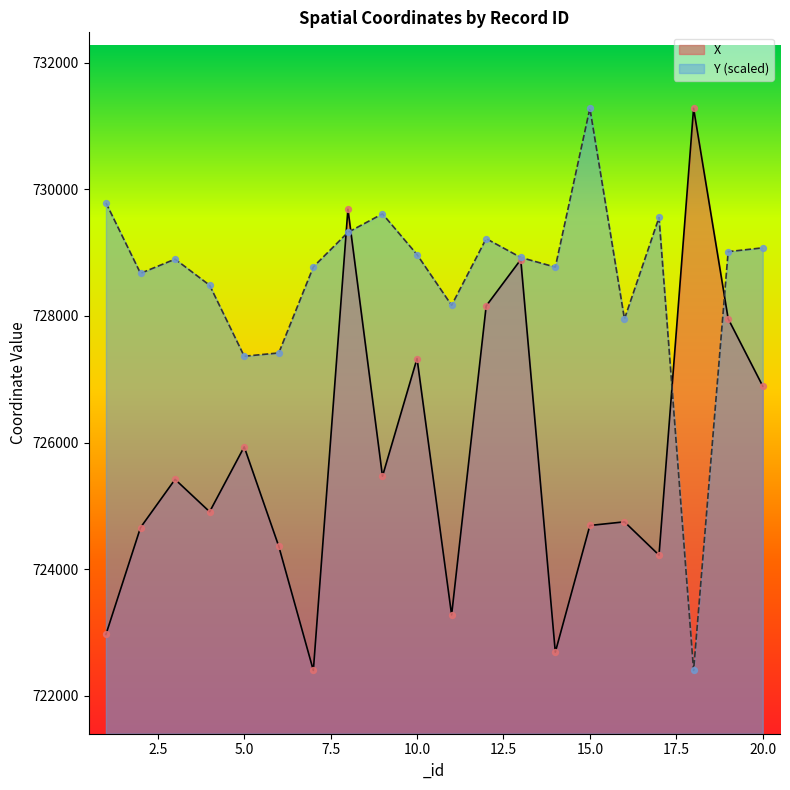

At which category is the sum across all series the highest?

8